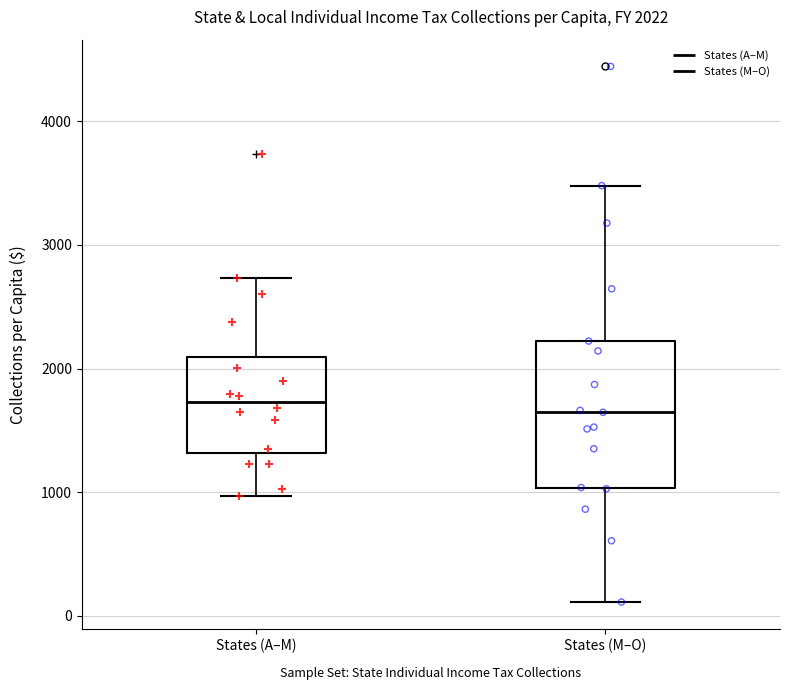

Comparing the boxes themselves (not the whiskers), which one is the tallest?

States (M–O)